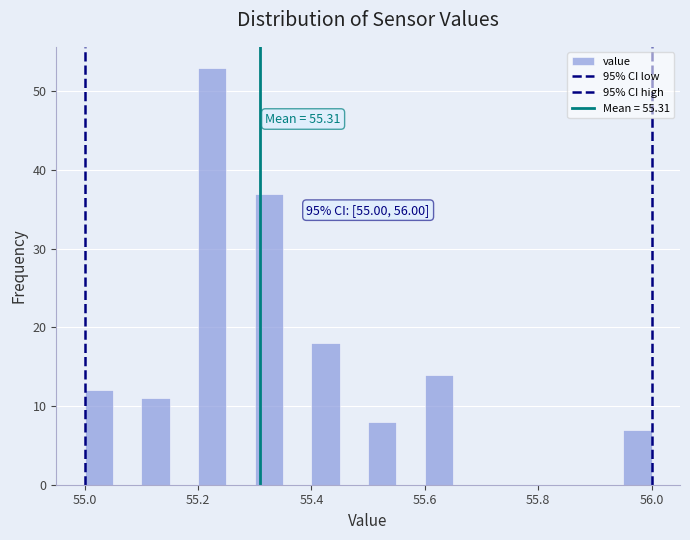

Around what value on the x-axis is the tallest bar? Give the approximate position of its centre, as read against the axis.

55.22